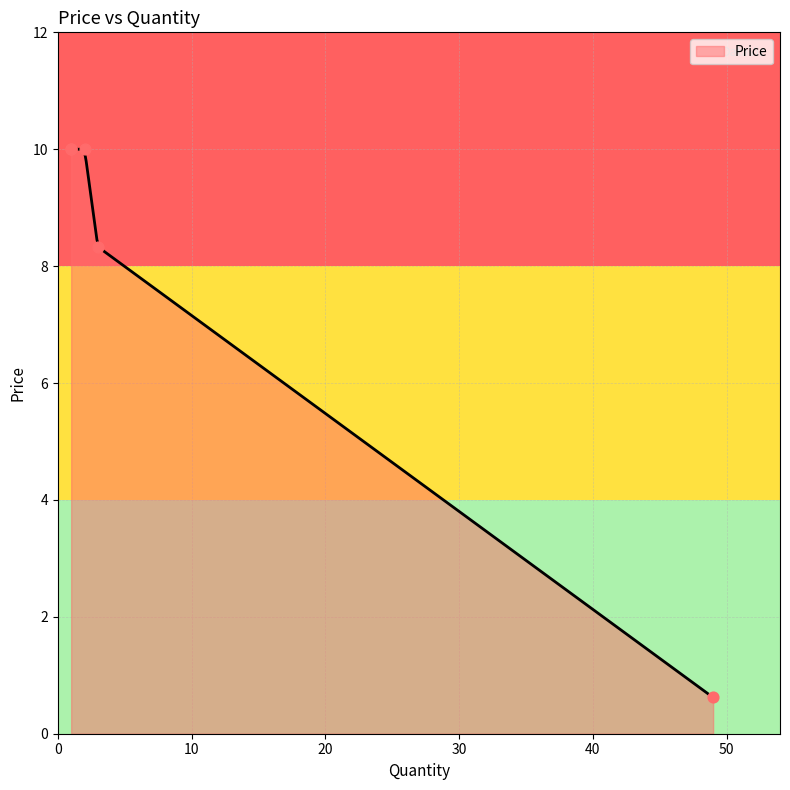

What is the minimum value for Price?

0.6